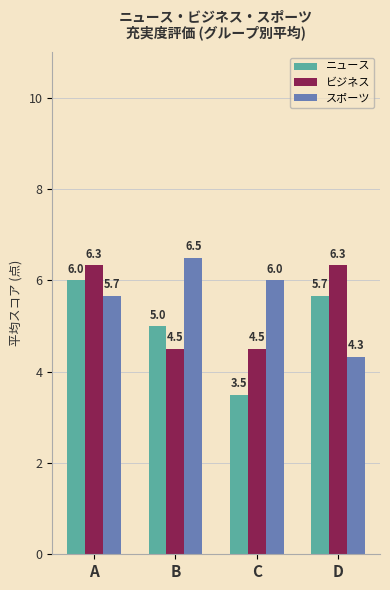

What is the value of the ニュース bar at the 3rd from the left?

3.5